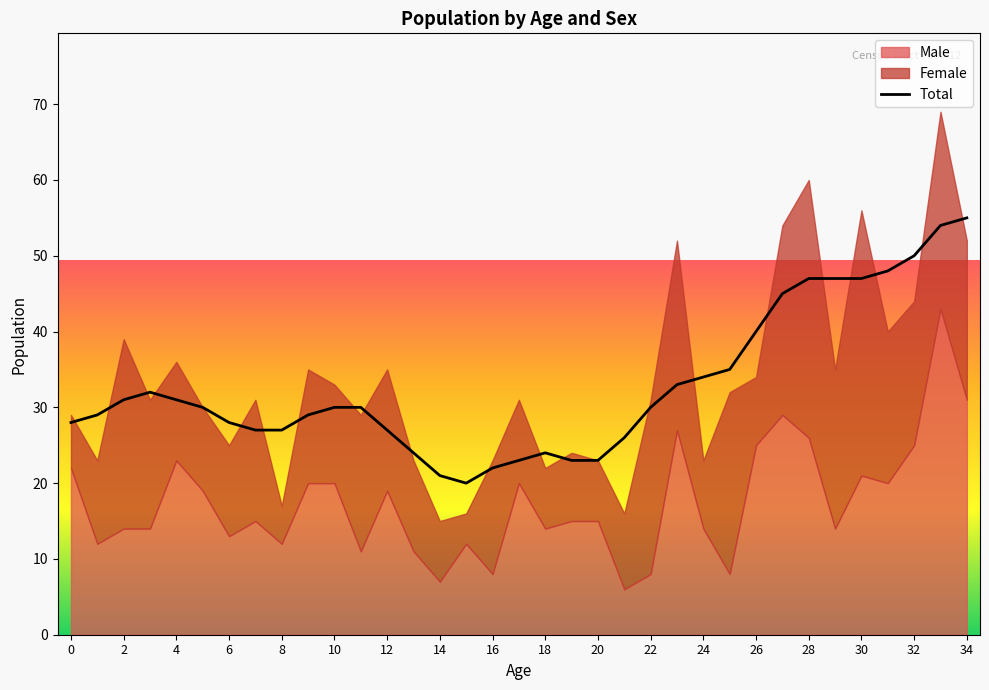

At which category is the sum across all series the highest?

33